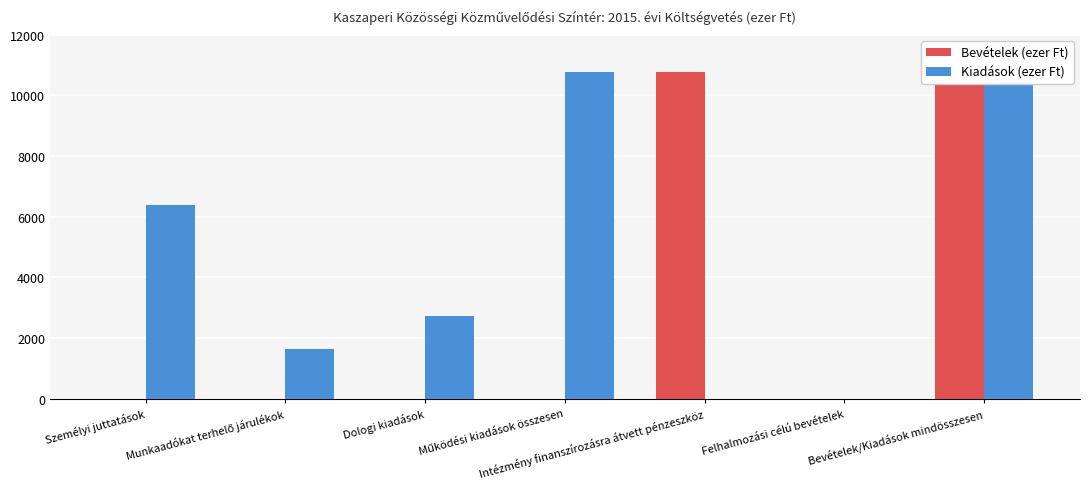

Rank the series by their average value, from lowest to highest.

Bevételek (ezer Ft), Kiadások (ezer Ft)